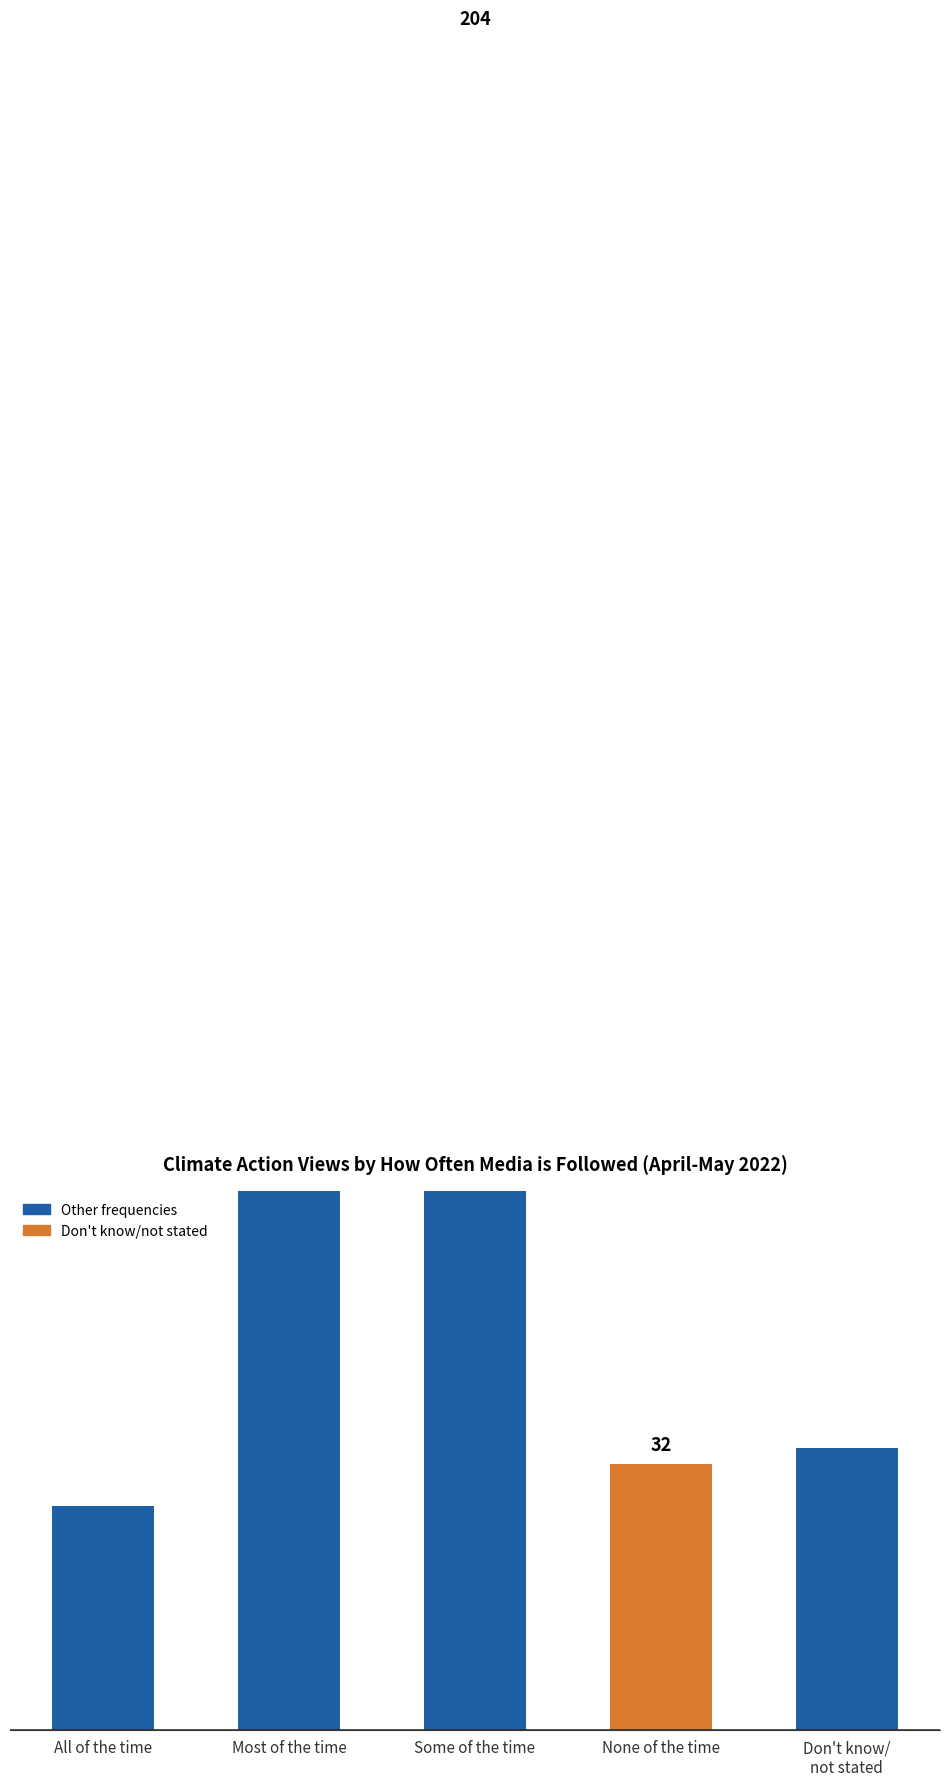

List the labels in order of value, smallest first.

All of the time, None of the time, Don't know/
not stated, Most of the time, Some of the time